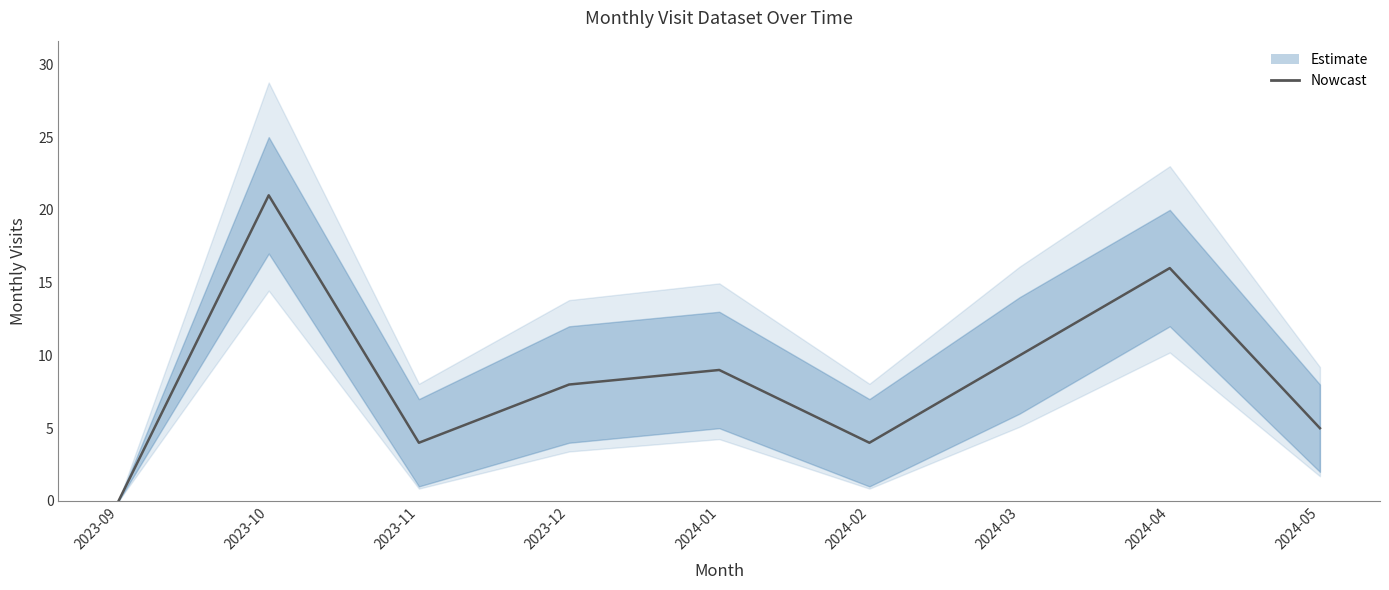

How many data points are above 8?

4